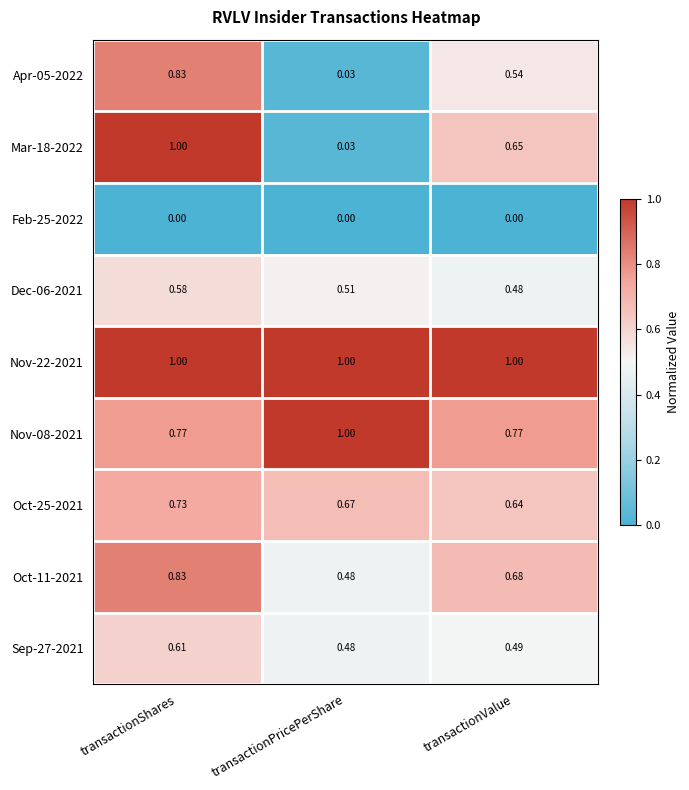

Which series has the largest total across all categories?

Nov-22-2021